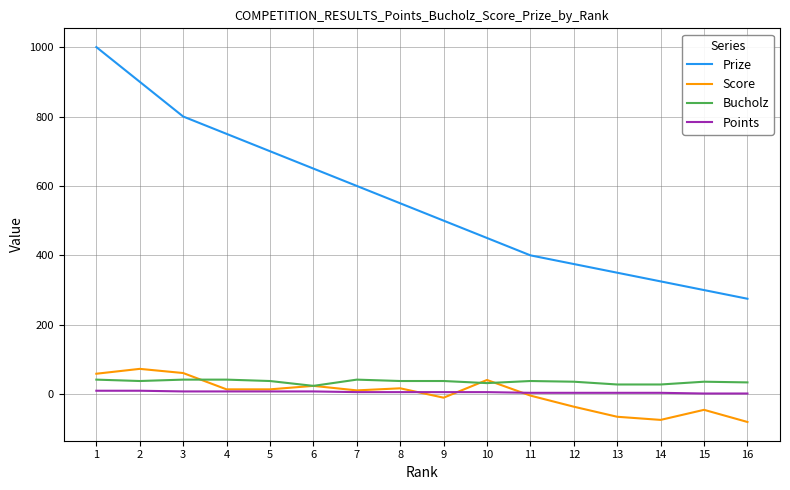

Rank the series by their maximum value, from highest to lowest.

Prize, Score, Bucholz, Points